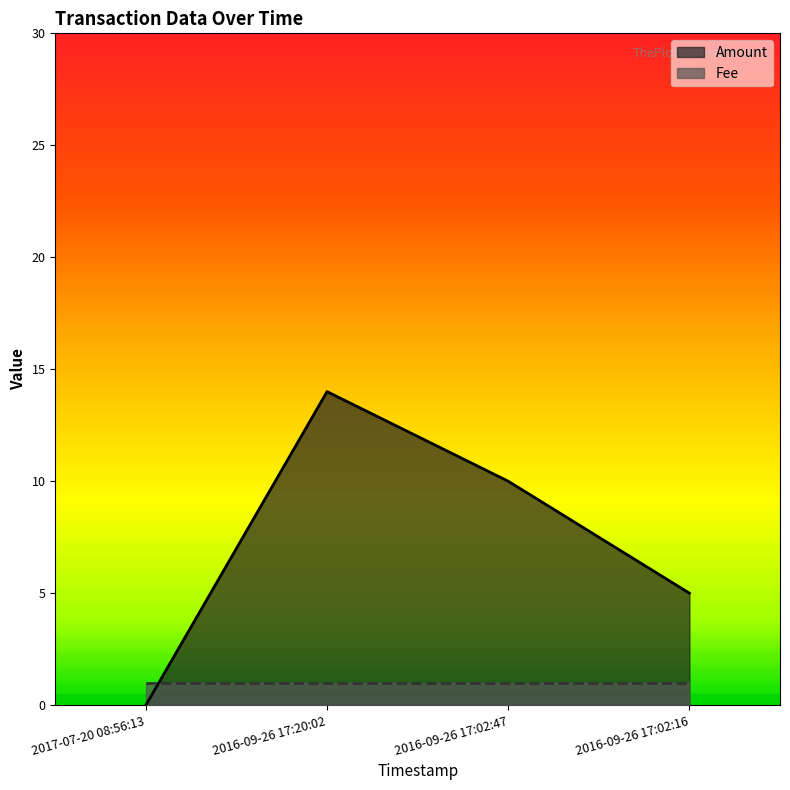

At which label does the data first exceed 10?

2016-09-26 17:20:02